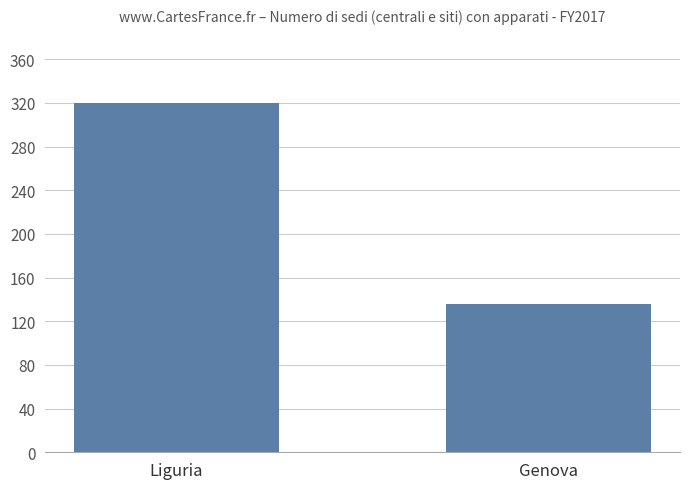

Approximately how many times larger is the value at Liguria compared to Genova?

2.4